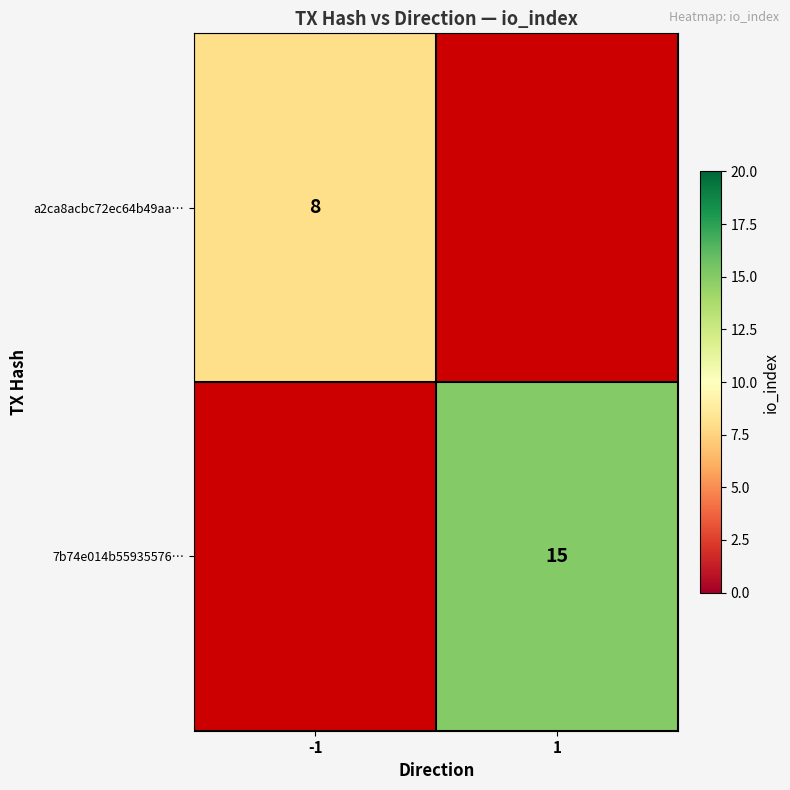

True or false: a2ca8acbc72ec64b49aa… has a value of 2 at -1.

False